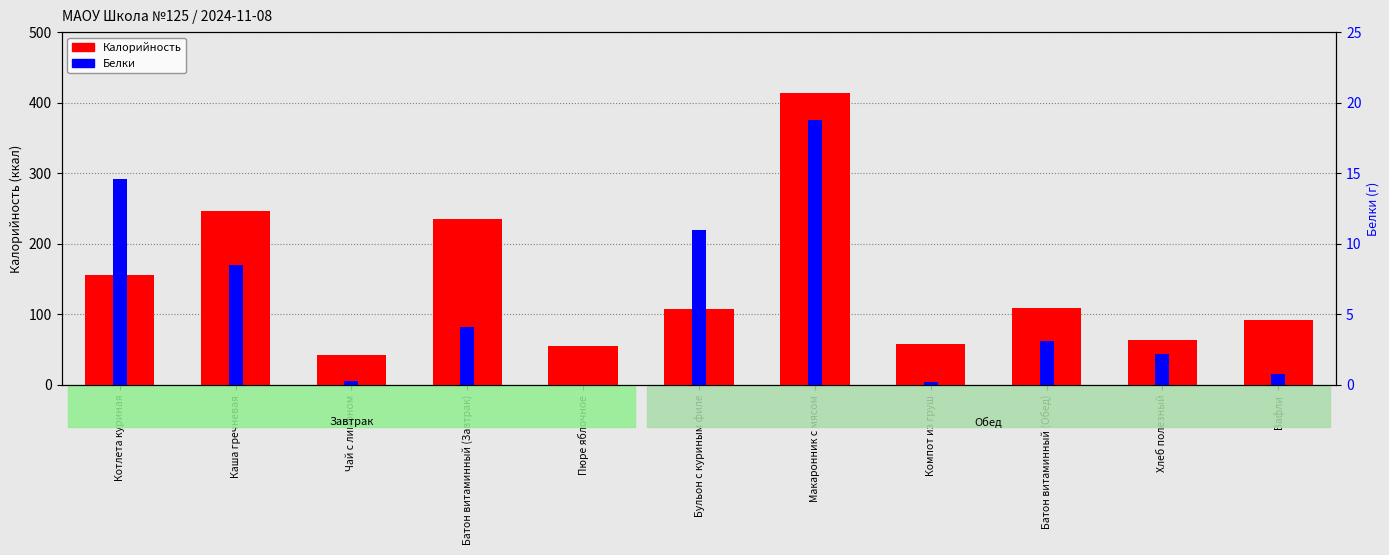

How many positive values does the Белки series have?

10